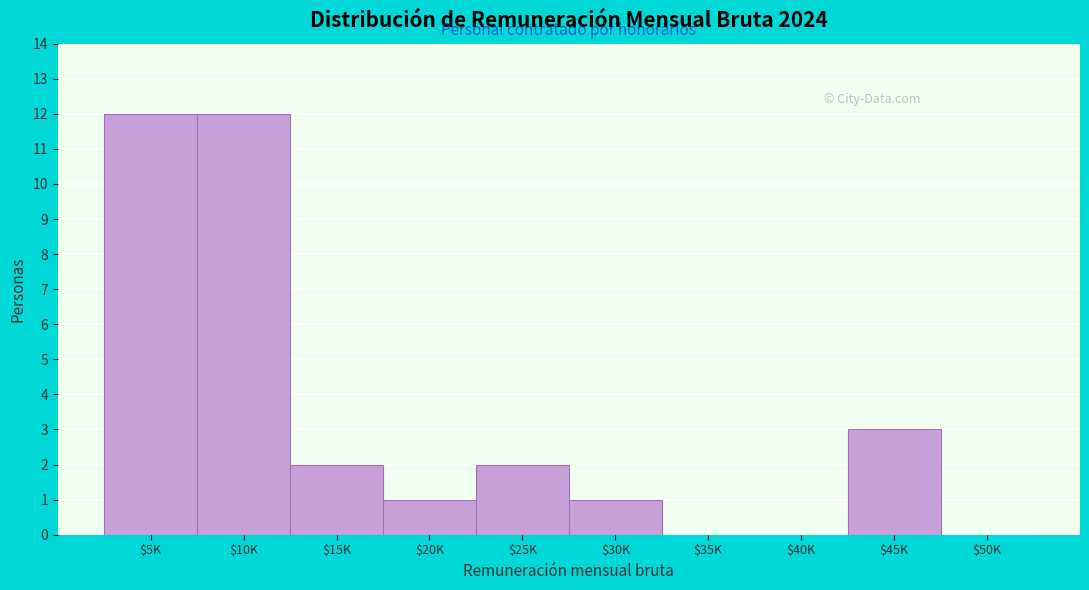

The value at $20K is 1. True or false?

True